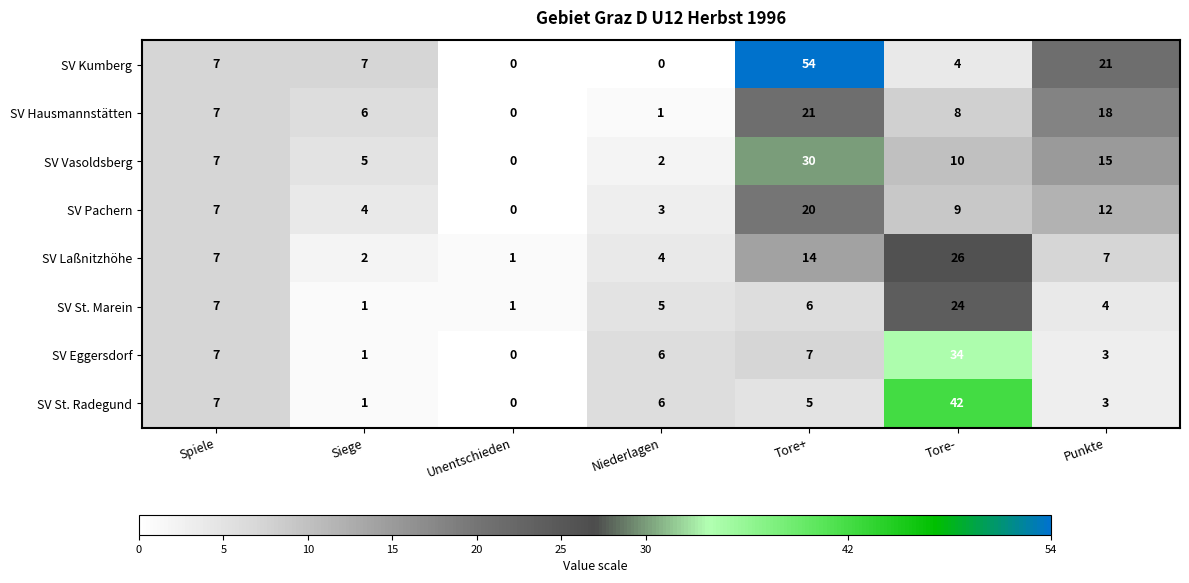

True or false: SV Pachern has a value of 6 at Siege.

False